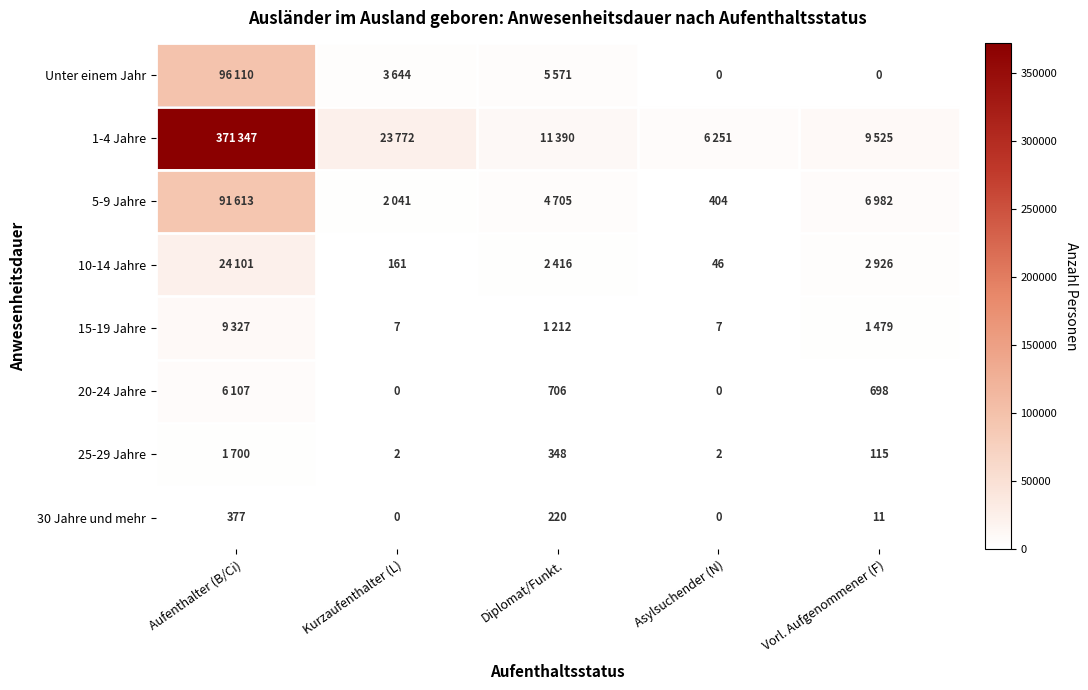

What is the highest value of the 30 Jahre und mehr series?

377